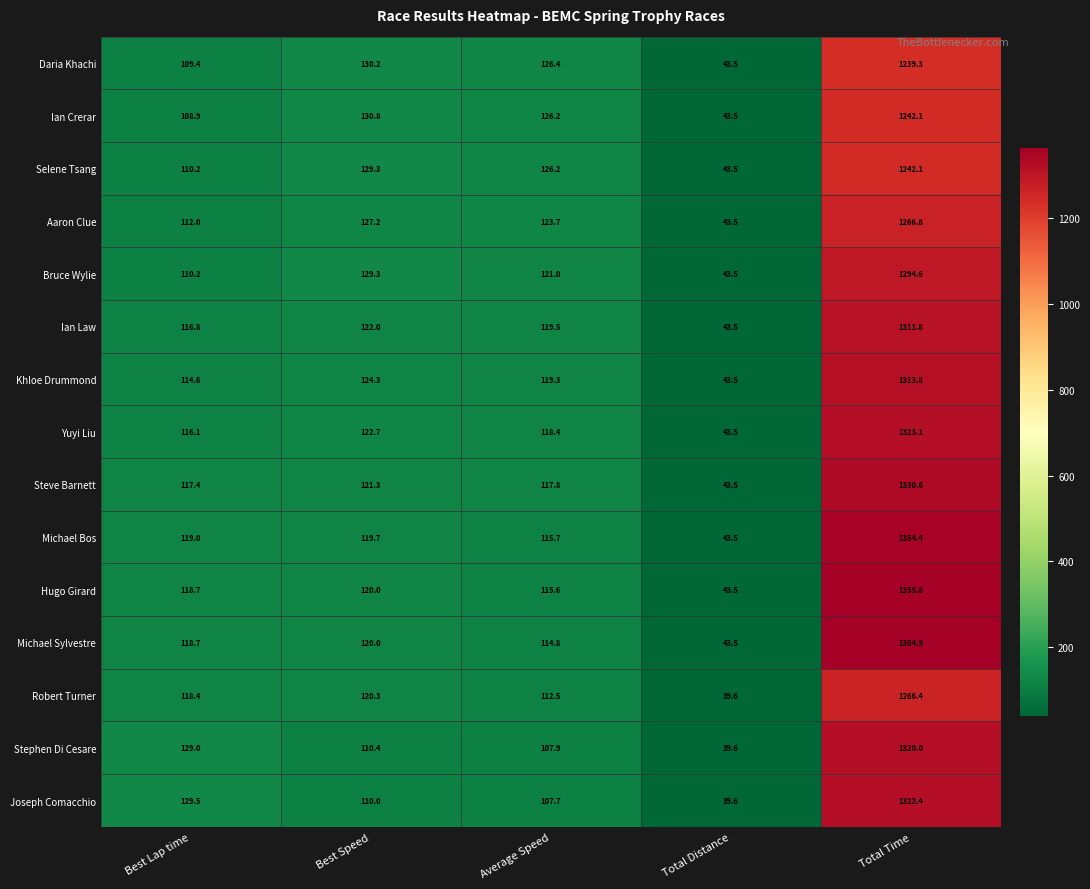

What is the difference between the Joseph Comacchio values at Total Distance and Best Lap time?

89.9